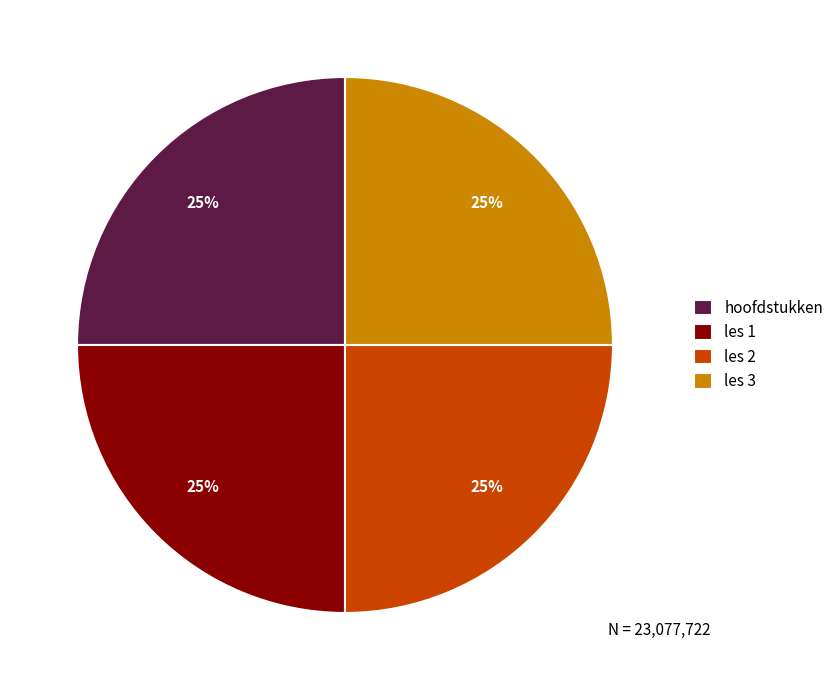

To the nearest percent, what is the average slice percentage?

25%